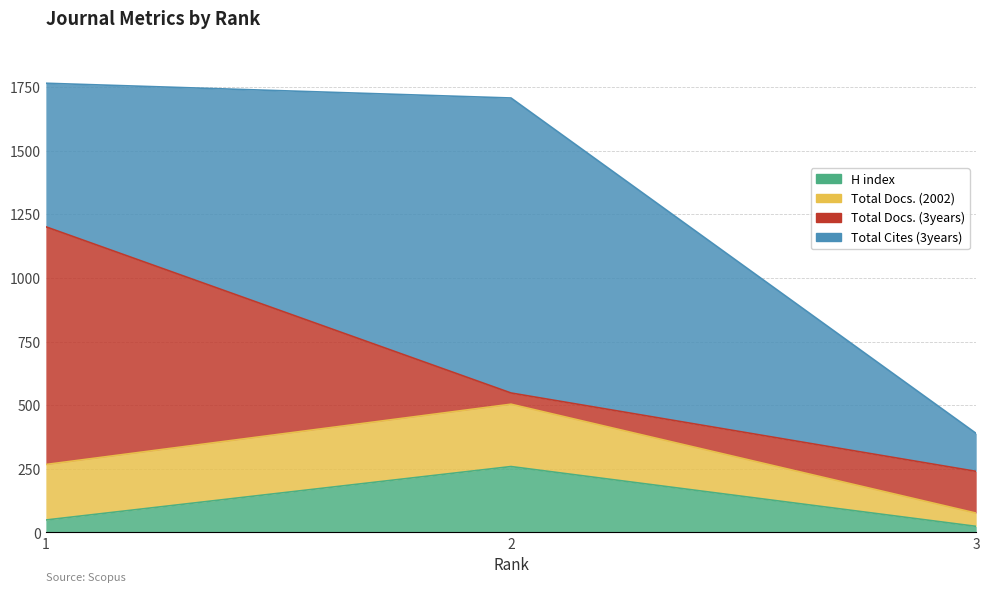

True or false: Total Docs. (2002) has a value of 646 at 3.

False